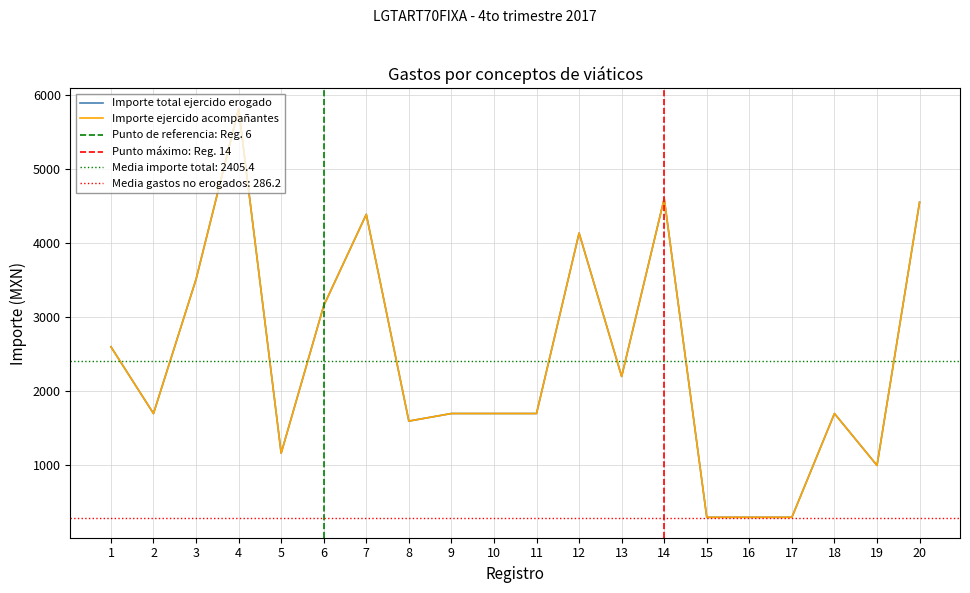

Reading left to right, what are all the values shown in this chart?

Importe total ejercido erogado: 2600.0	1700.0	3510.5	5810.0	1165.0	3154.5	4386.3	1598.0	1700.0	1700.0	1700.0	4134.0	2200.0	4600.0	300.0	300.0	300.0	1700.0	1000.0	4550.0
Importe ejercido por el total de acompañantes: 2600.0	1700.0	3510.5	5810.0	1165.0	3154.5	4386.3	1598.0	1700.0	1700.0	1700.0	4134.0	2200.0	4600.0	300.0	300.0	300.0	1700.0	1000.0	4550.0